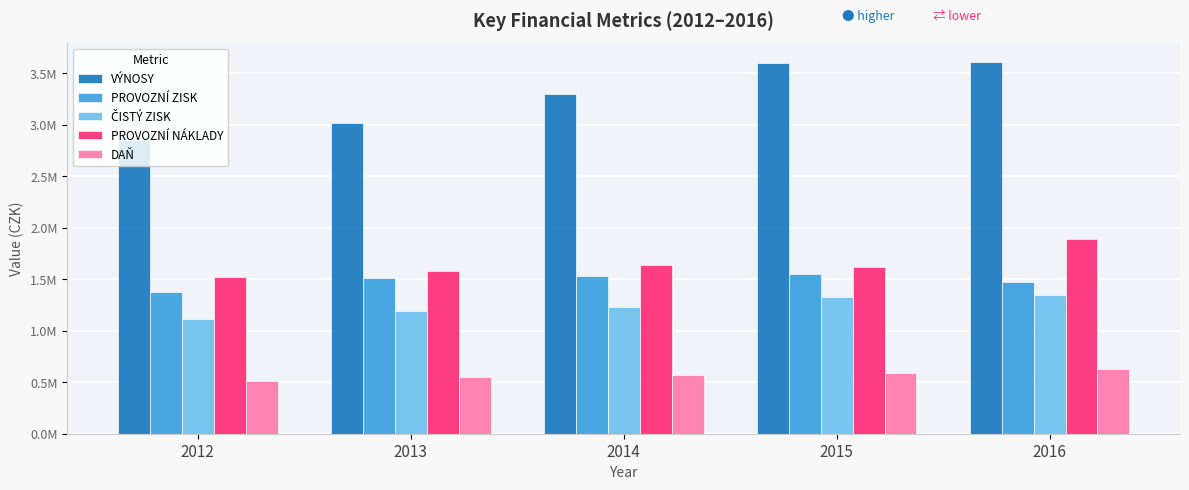

Rank the categories by VÝNOSY value from lowest to highest.

2012, 2013, 2014, 2015, 2016